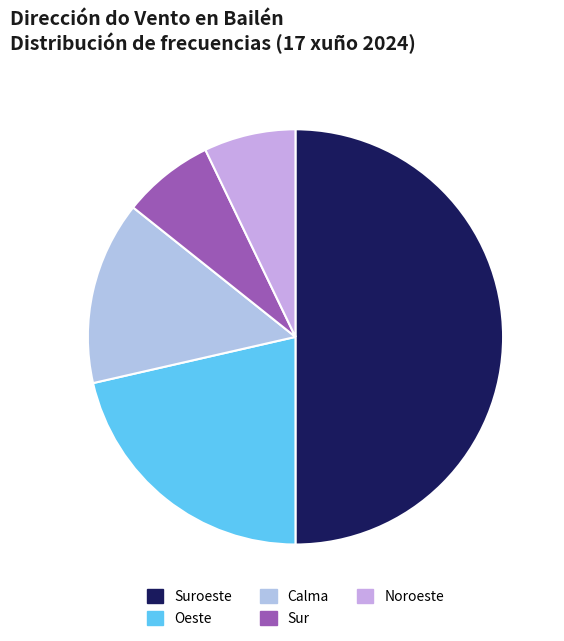

To the nearest percent, what is the average slice percentage?

20%